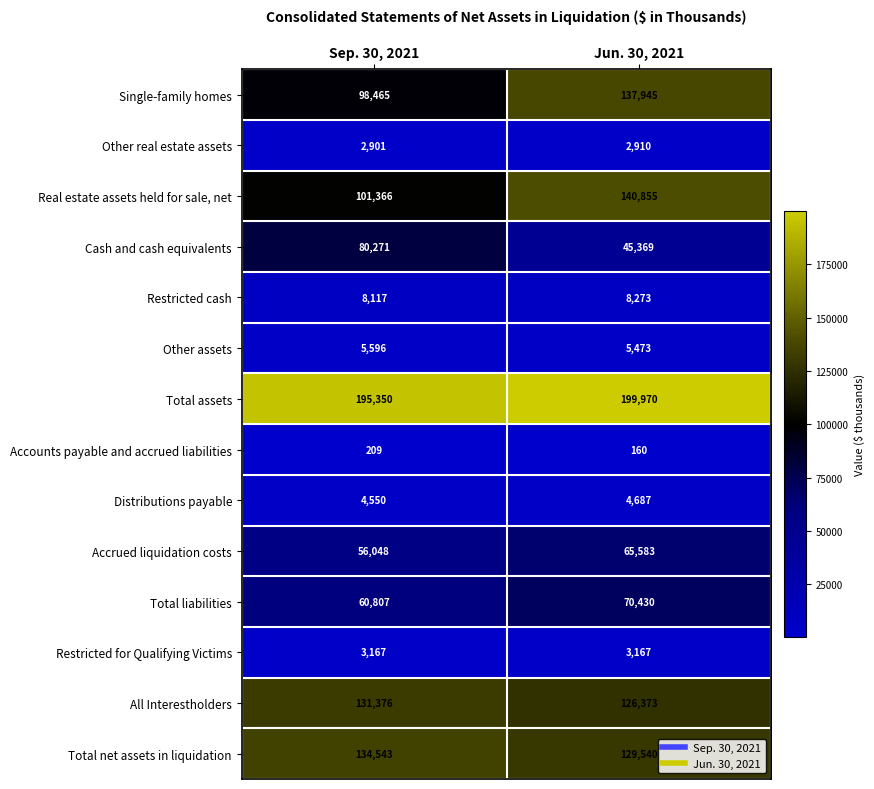

What is the greatest value displayed?

199970